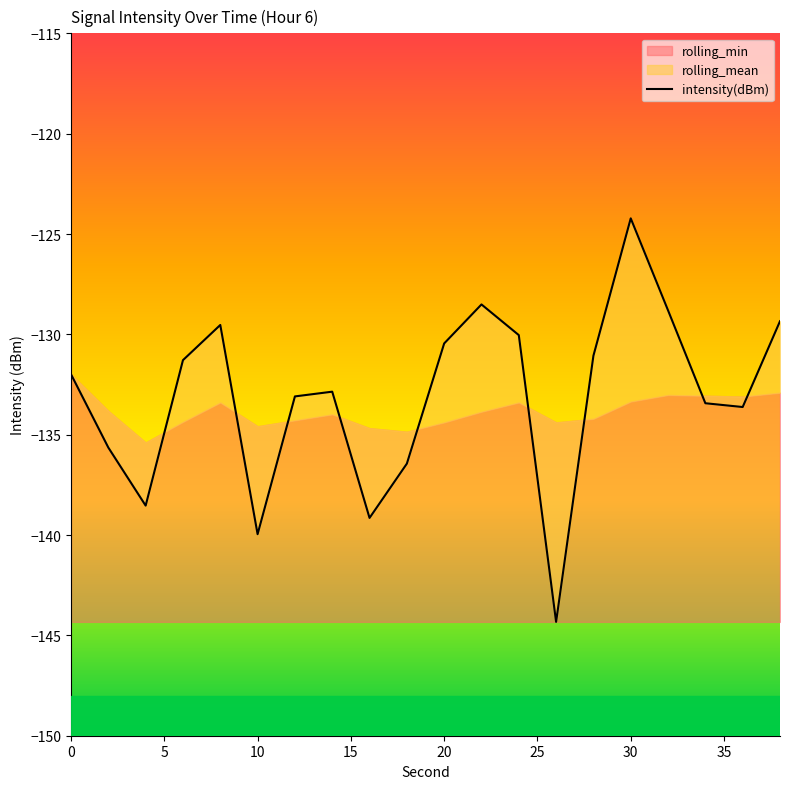

Count the number of categories in the chart.

20